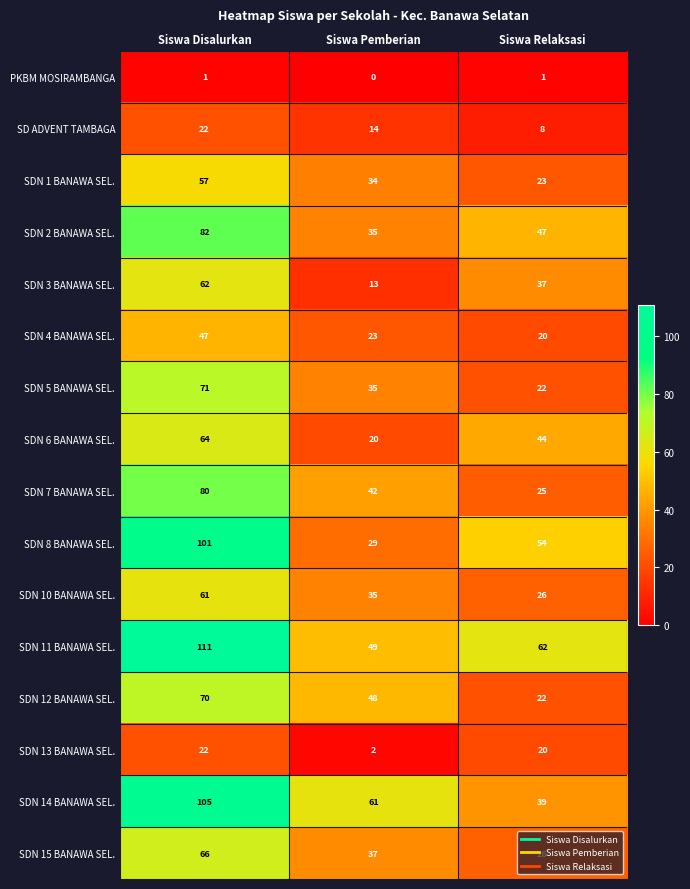

True or false: SDN 1 BANAWA SEL. has a value of 57 at Siswa Disalurkan.

True